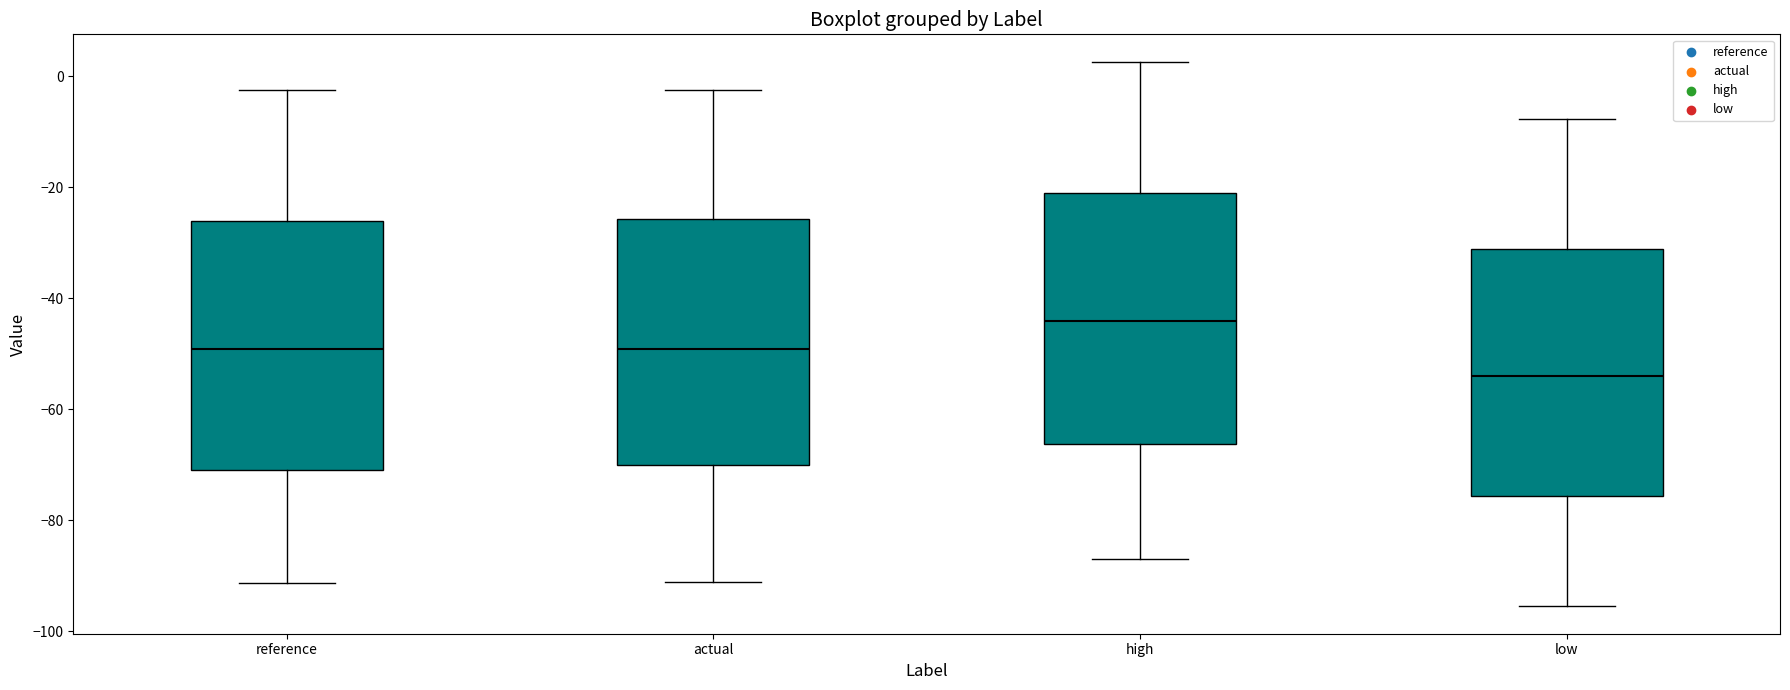

Reading left to right, read every box against the y-axis: the position of its median line, the range the box covers, and the ends of its whiskers. The values are not printed on the chart, so give them approximately, as read against the axis.

reference: median -50, box -70 to -26, whiskers -92 to -2
actual: median -50, box -70 to -26, whiskers -92 to -2
high: median -44, box -66 to -20, whiskers -88 to 2
low: median -54, box -76 to -32, whiskers -96 to -8